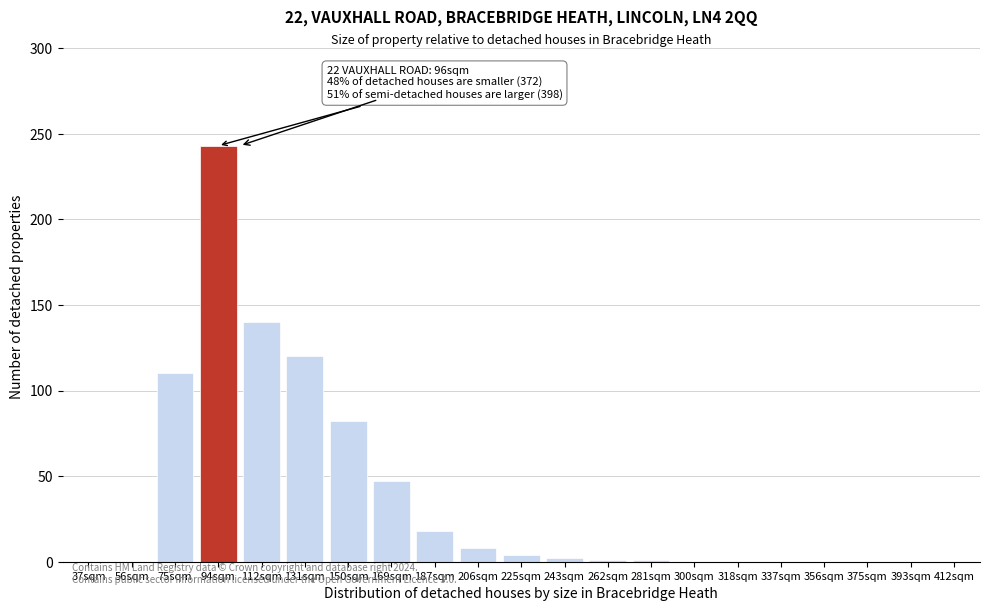

Which has a higher value, 131sqm or 169sqm?

131sqm